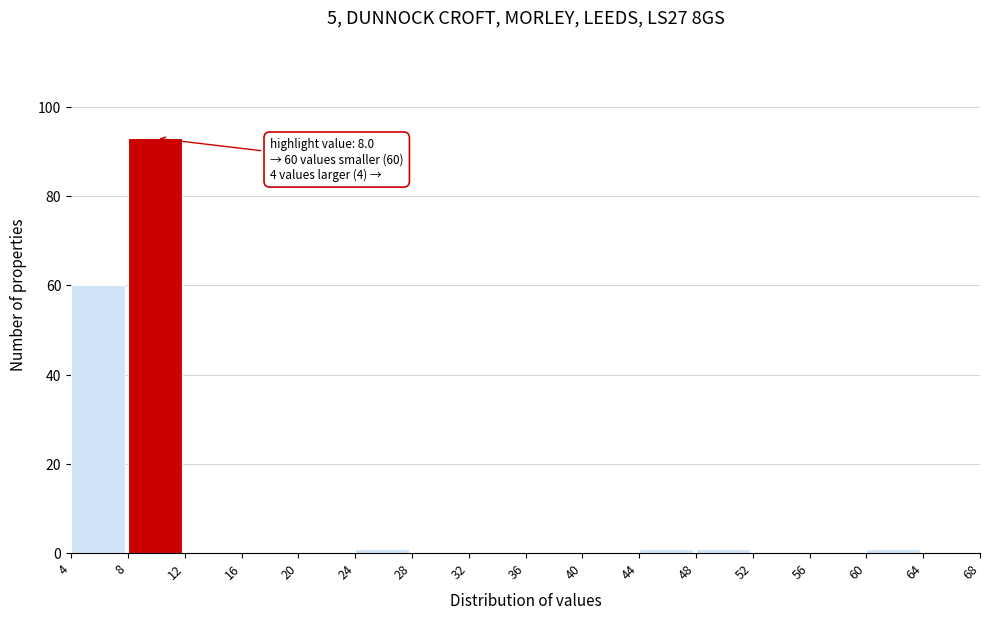

Which range on the x-axis has the tallest bar?

8 to 12